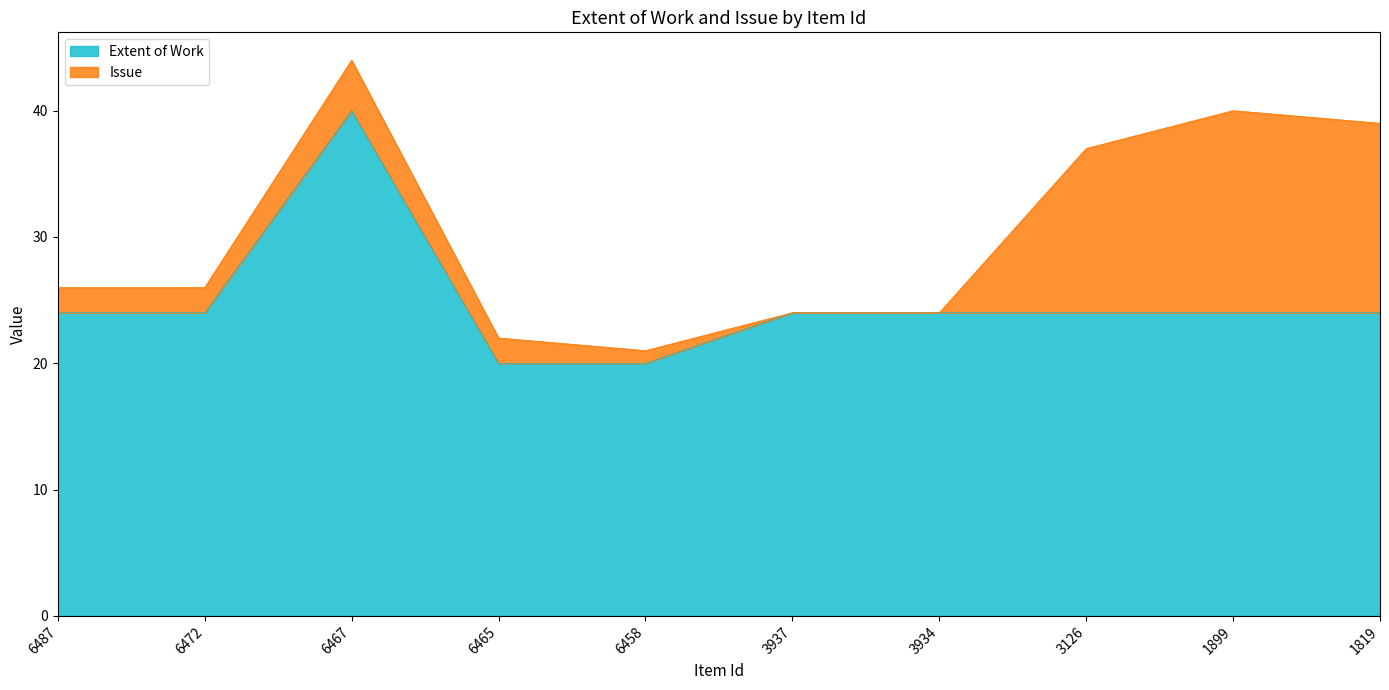

Which category has the highest value in the Extent of Work series?

6467